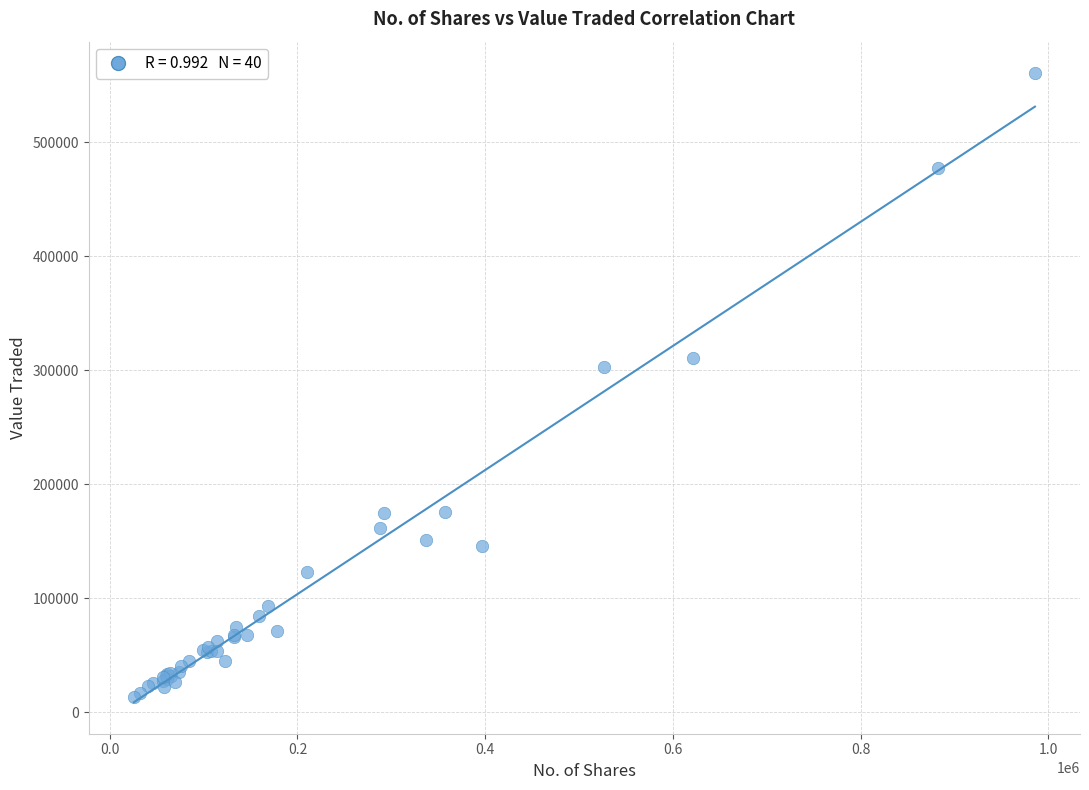

What Y value in the scatter plot is closest to 286899?

302583